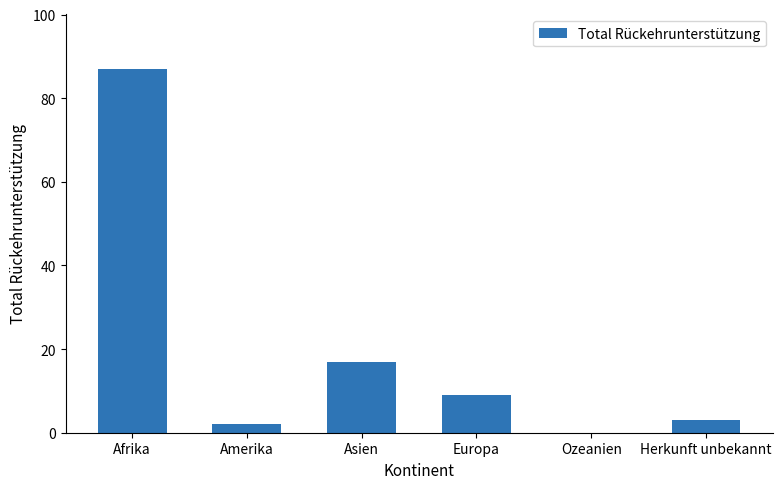

True or false: the data shows 5 at Asien.

False